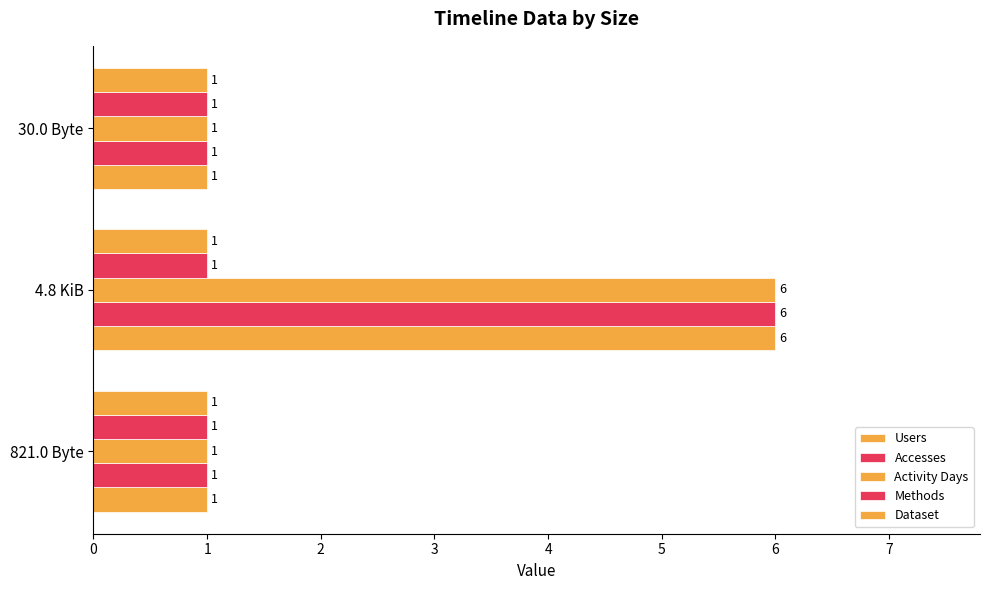

At how many categories does at least one series exceed 3?

1